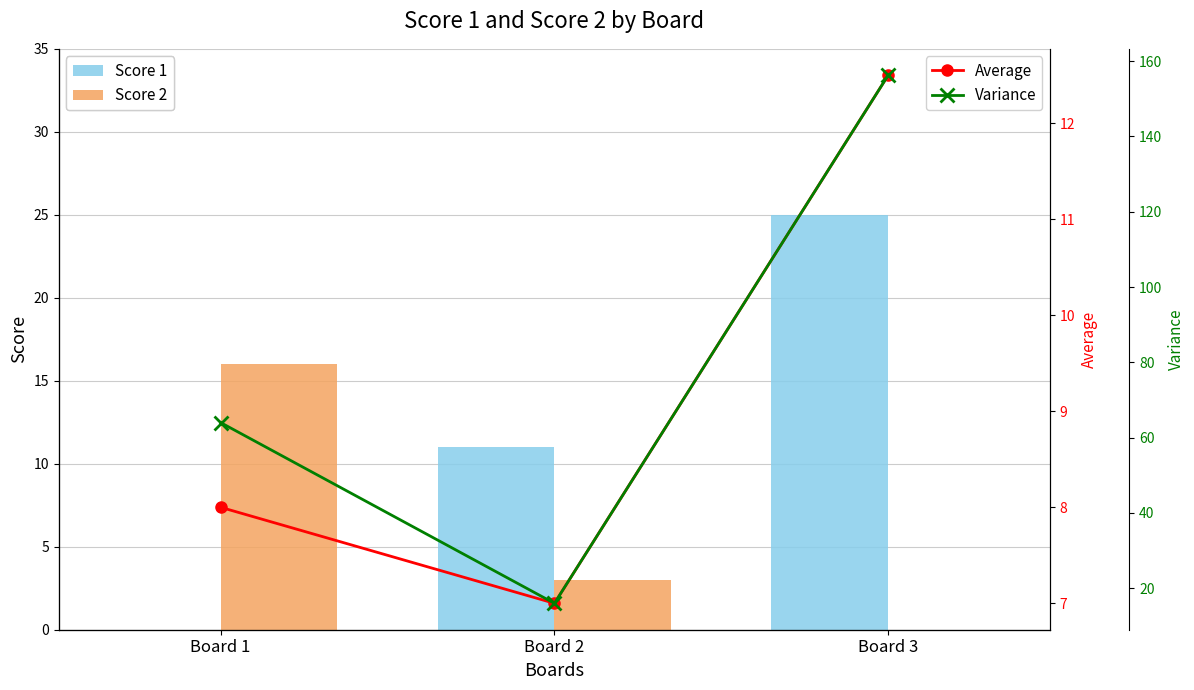

How many categories are shown in the chart?

3